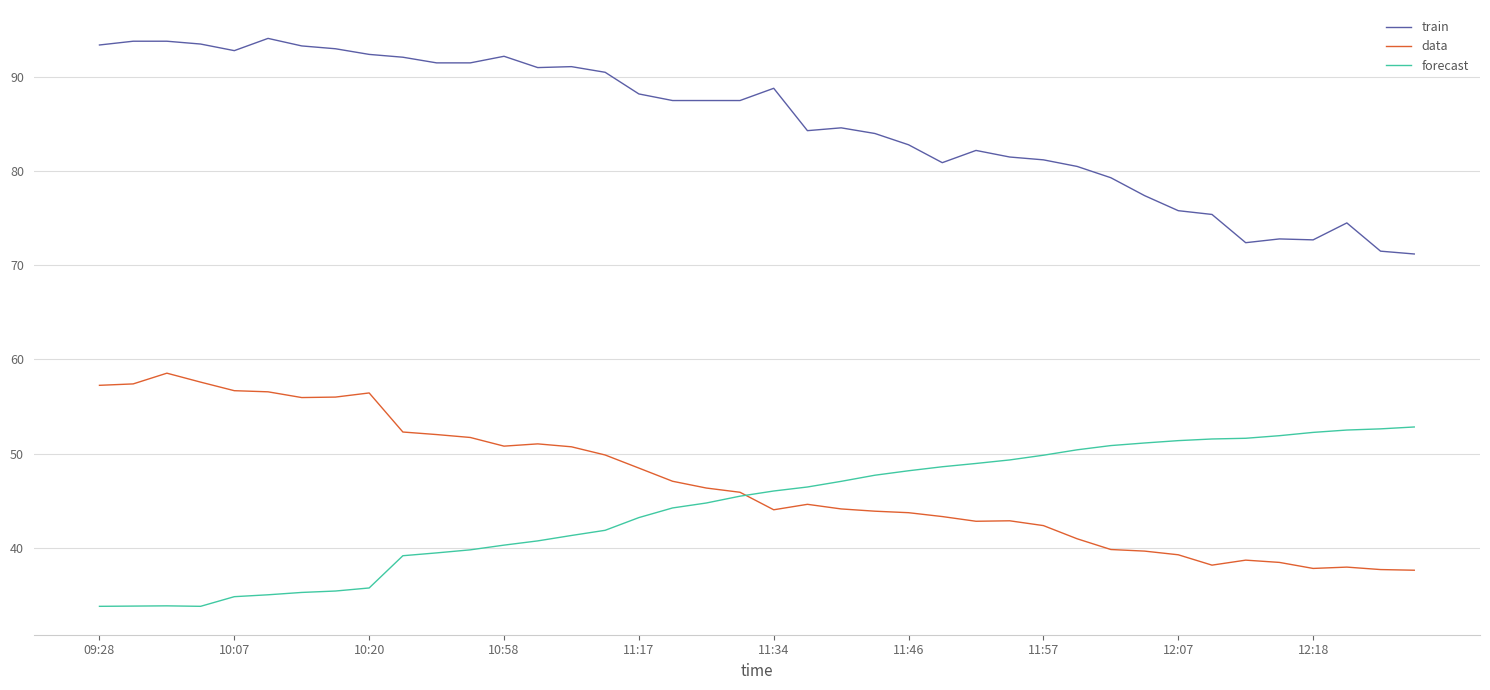

True or false: train and forecast cross at least once.

False